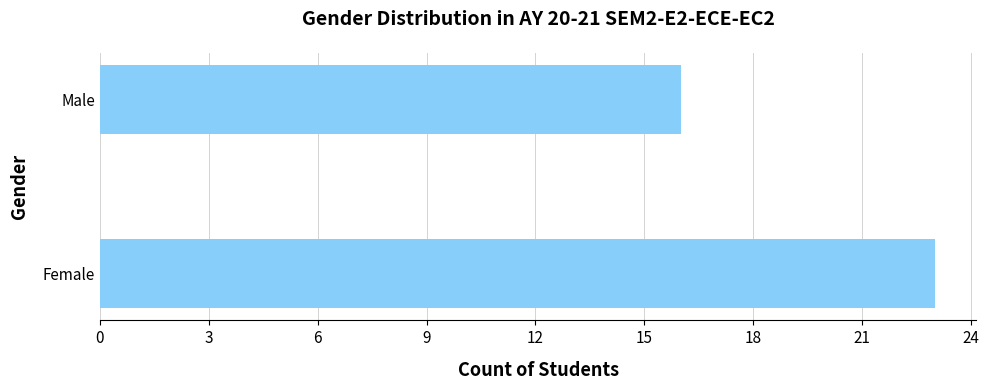

How many values are between 16 and 23?

2